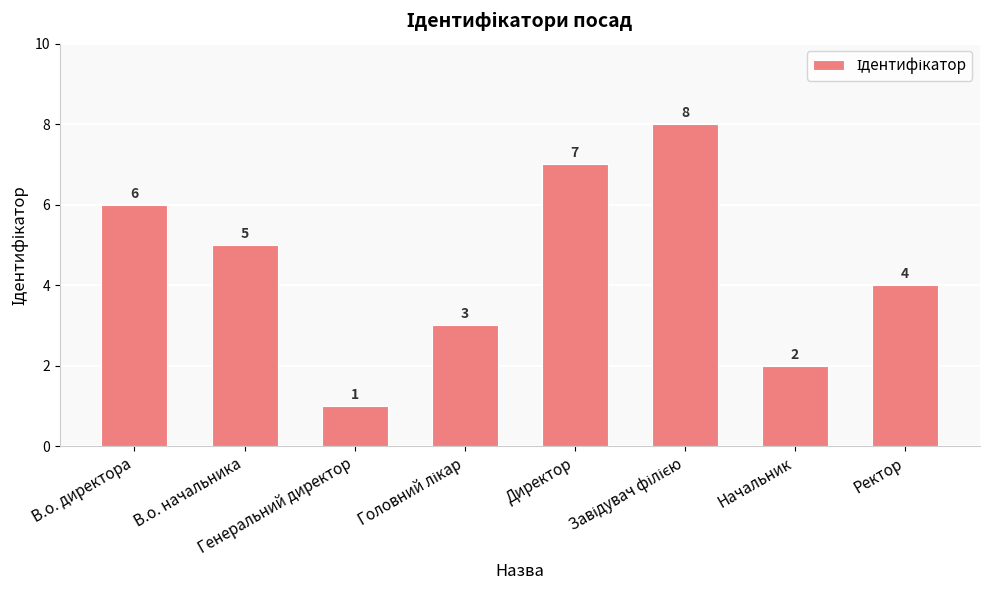

How many values are between 3 and 7?

5